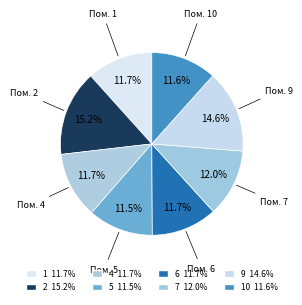

How many slices are in this pie chart?

8